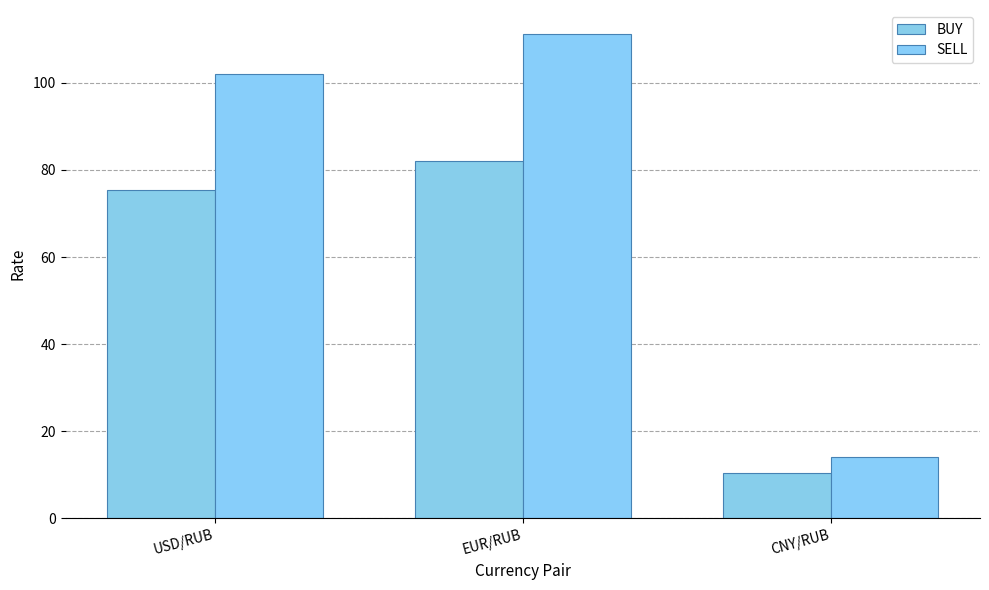

Rank the series at EUR/RUB from lowest to highest value.

BUY, SELL